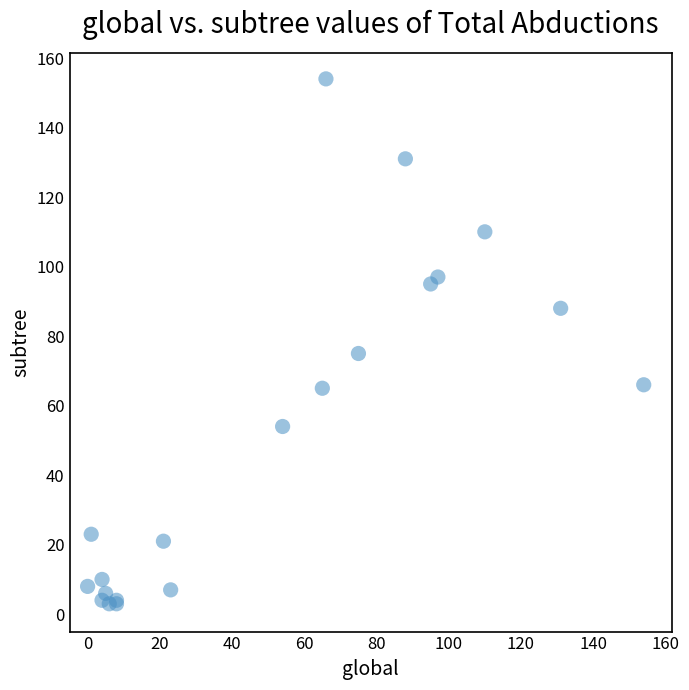

What Y value in the scatter plot is closest to 78?

75